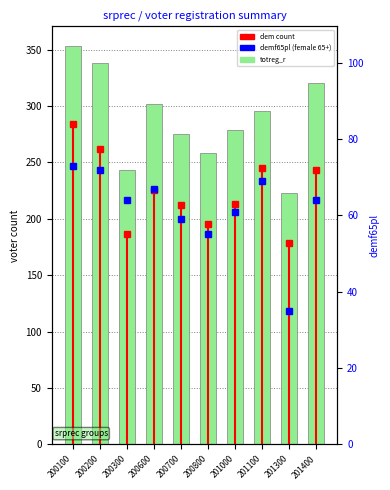

True or false: demf65pl has a value of 128 at 200100.

False